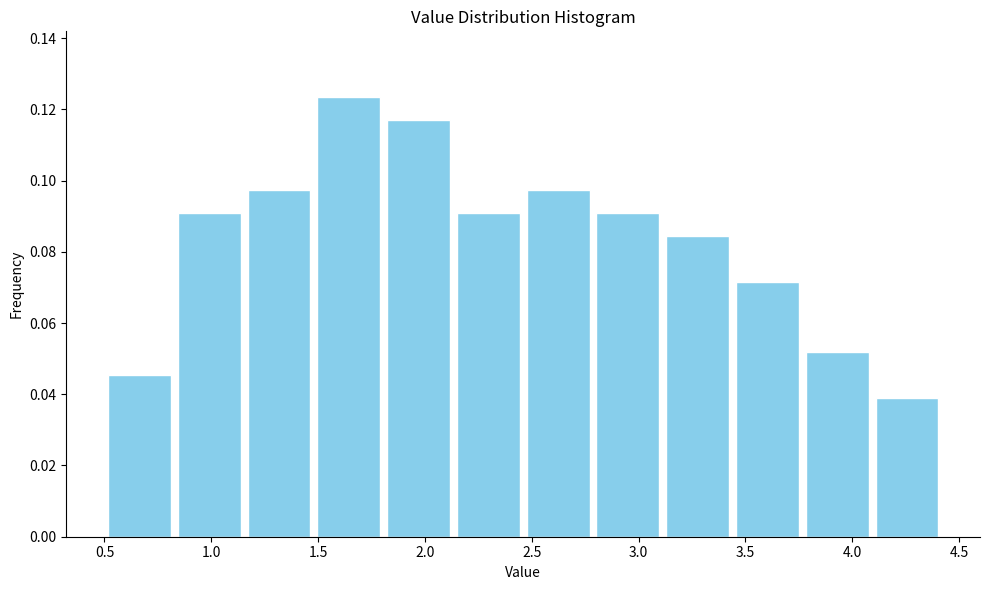

Over which range of the x-axis is the bar tallest?

1.50 to 1.80